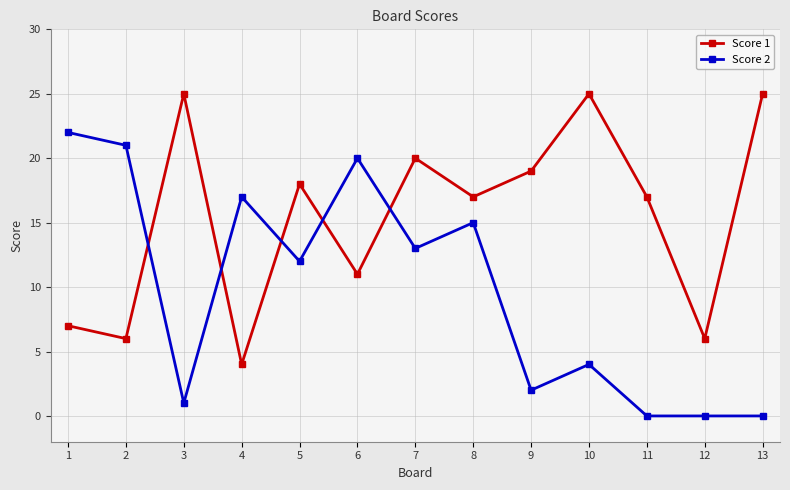

Rank the series by their maximum value, from lowest to highest.

Score 2, Score 1